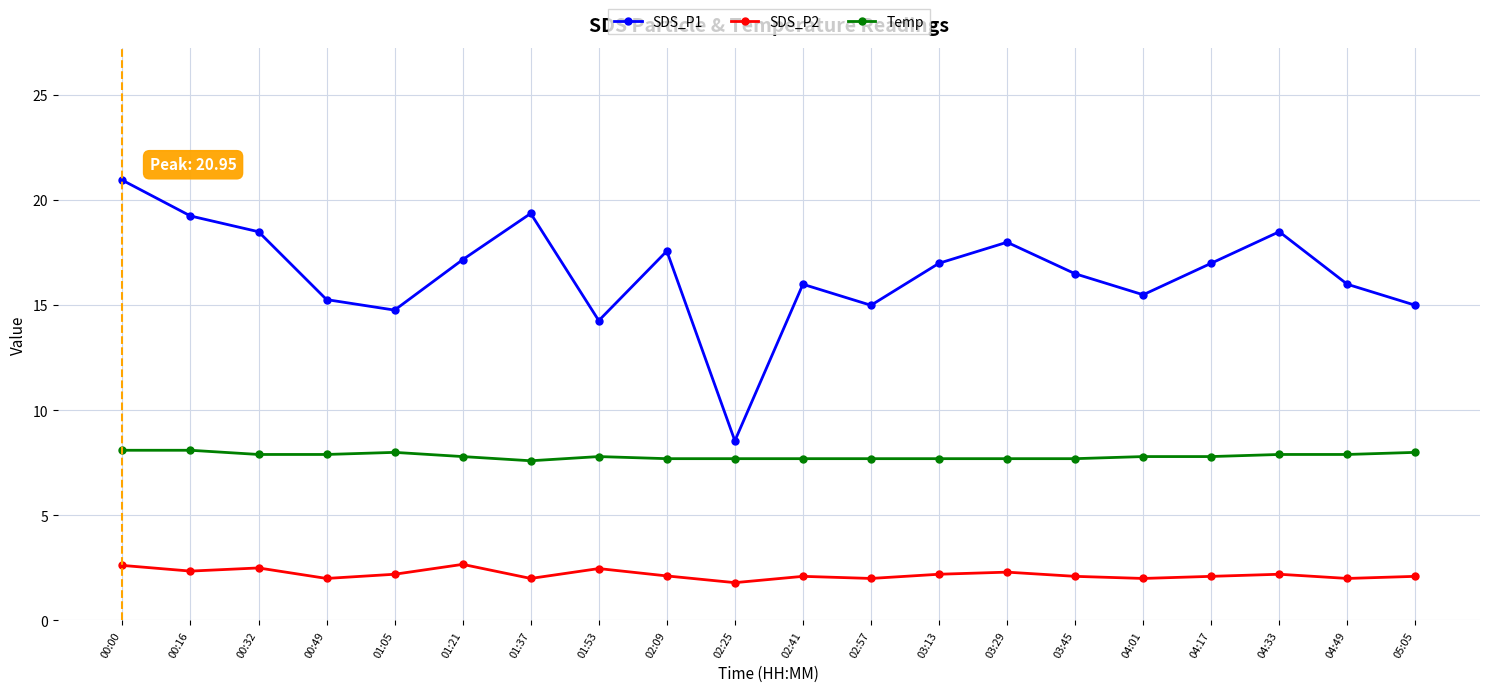

What is the value of the Temp point at the 10th from the left?

7.7